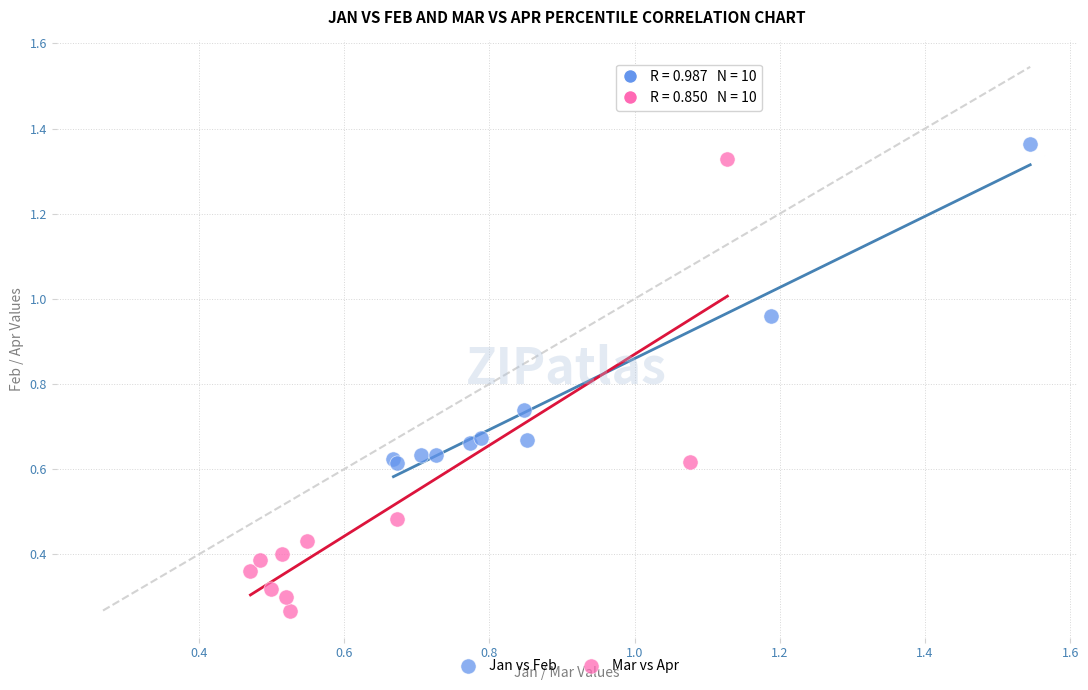

Which series reaches the maximum Y coordinate?

Jan vs Feb